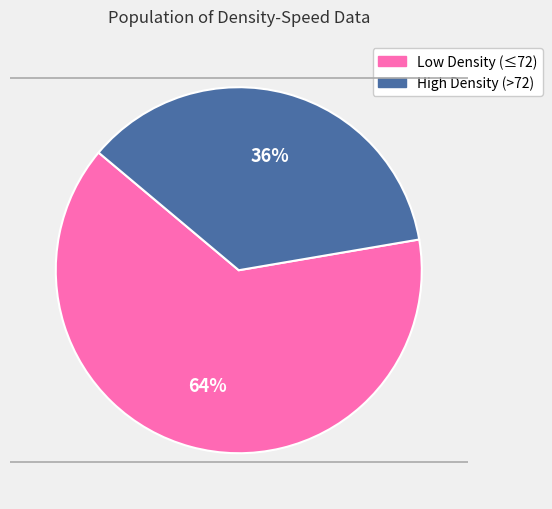

To the nearest percent, what is the average slice percentage?

50%